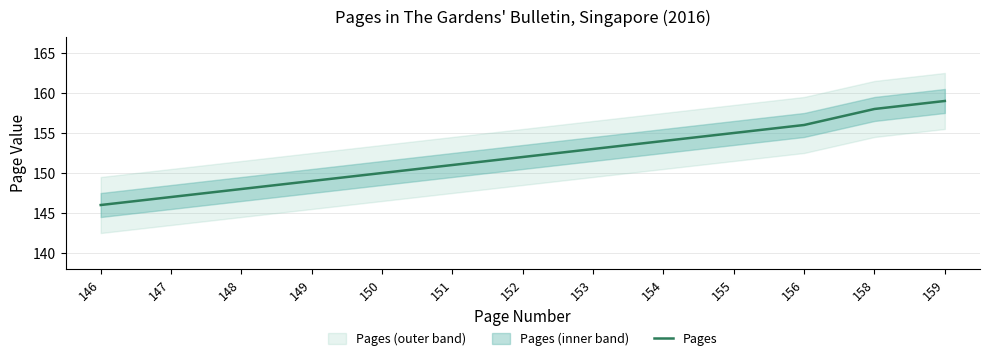

Is it true that the value at 153 is 153?

True